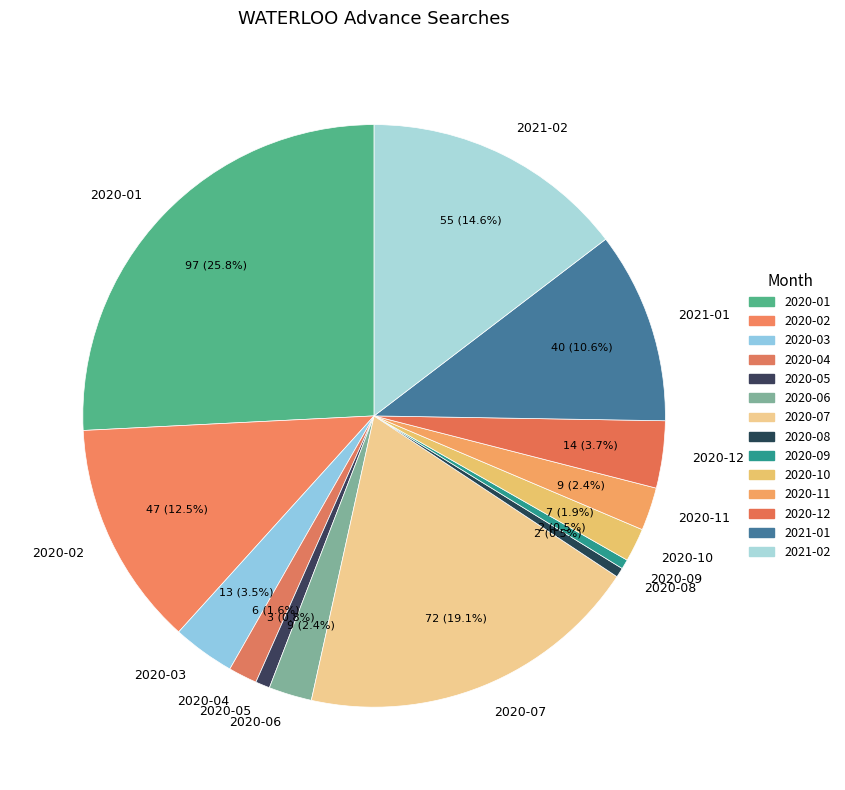

Which slice is the largest?

2020-01